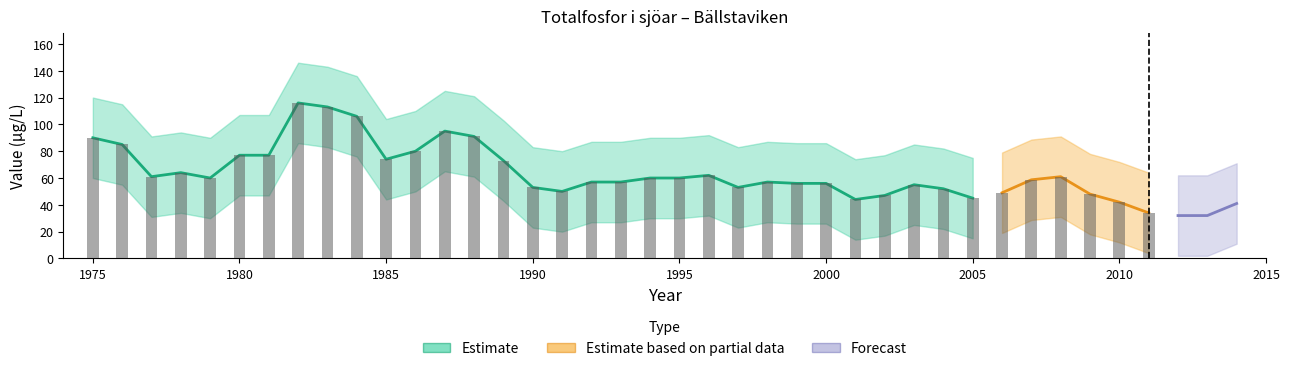

Reading left to right, what are all the values shown in this chart?

Bällstaviken: 1975=90.0	1976=85.0	1977=61.0	1978=64.0	1979=60.0	1980=77.0	1981=77.0	1982=116.0	1983=113.0	1984=106.0	1985=74.0	1986=80.0	1987=95.0	1988=91.0	1989=73.0	1990=53.0	1991=50.0	1992=57.0	1993=57.0	1994=60.0	1995=60.0	1996=62.0	1997=53.0	1998=57.0	1999=56.0	2000=56.0	2001=44.0	2002=47.0	2003=55.0	2004=52.0	2005=45.0	2006=49.0	2007=58.7	2008=61.0	2009=48.0	2010=42.0	2011=34.0	2012=32.0	2013=32.0	2014=41.0
upper: 1975=120.0	1976=115.0	1977=91.0	1978=94.0	1979=90.0	1980=107.0	1981=107.0	1982=146.0	1983=143.0	1984=136.0	1985=104.0	1986=110.0	1987=125.0	1988=121.0	1989=103.0	1990=83.0	1991=80.0	1992=87.0	1993=87.0	1994=90.0	1995=90.0	1996=92.0	1997=83.0	1998=87.0	1999=86.0	2000=86.0	2001=74.0	2002=77.0	2003=85.0	2004=82.0	2005=75.0	2006=79.0	2007=88.7	2008=91.0	2009=78.0	2010=72.0	2011=64.0	2012=62.0	2013=62.0	2014=71.0
lower: 1975=60.0	1976=55.0	1977=31.0	1978=34.0	1979=30.0	1980=47.0	1981=47.0	1982=86.0	1983=83.0	1984=76.0	1985=44.0	1986=50.0	1987=65.0	1988=61.0	1989=43.0	1990=23.0	1991=20.0	1992=27.0	1993=27.0	1994=30.0	1995=30.0	1996=32.0	1997=23.0	1998=27.0	1999=26.0	2000=26.0	2001=14.0	2002=17.0	2003=25.0	2004=22.0	2005=15.0	2006=19.0	2007=28.7	2008=31.0	2009=18.0	2010=12.0	2011=4.0	2012=2.0	2013=2.0	2014=11.0